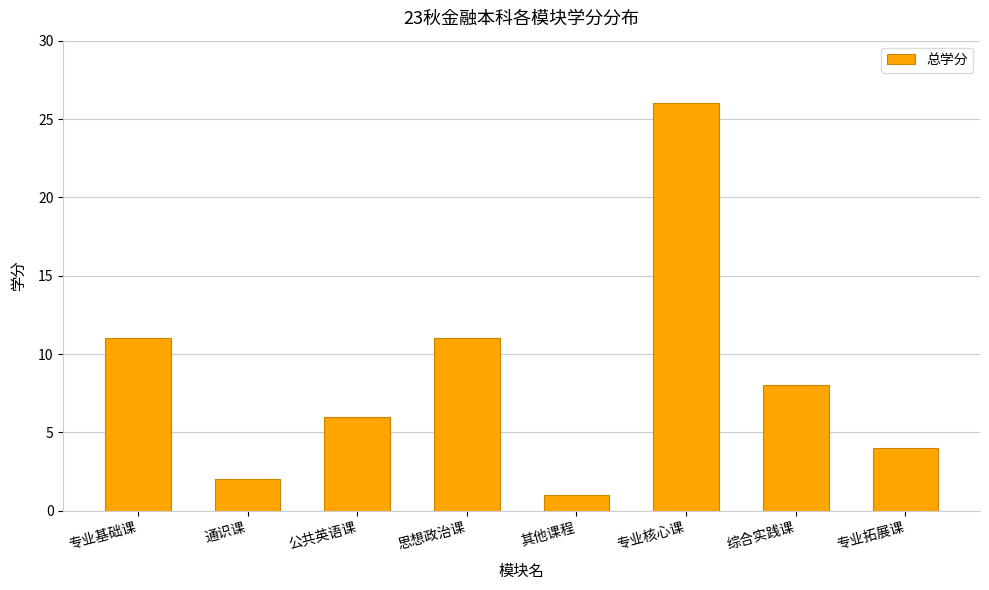

Reading right to left, list all the values displayed in this chart.

4	8	26	1	11	6	2	11